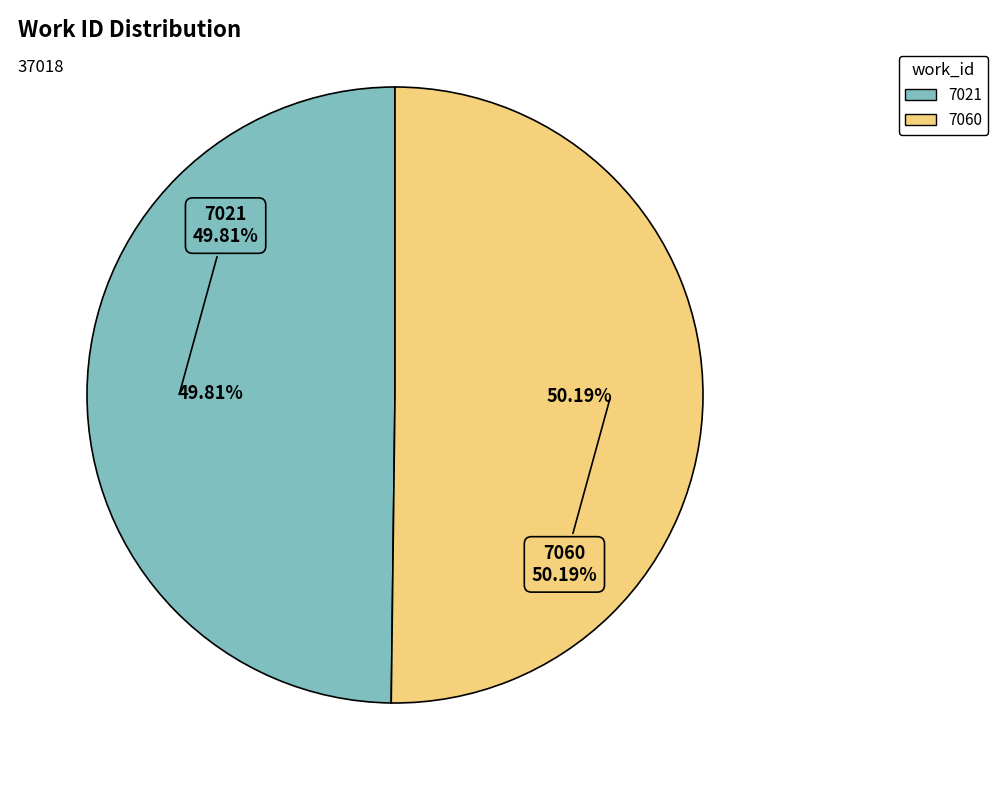

Count the number of slices in the pie.

2